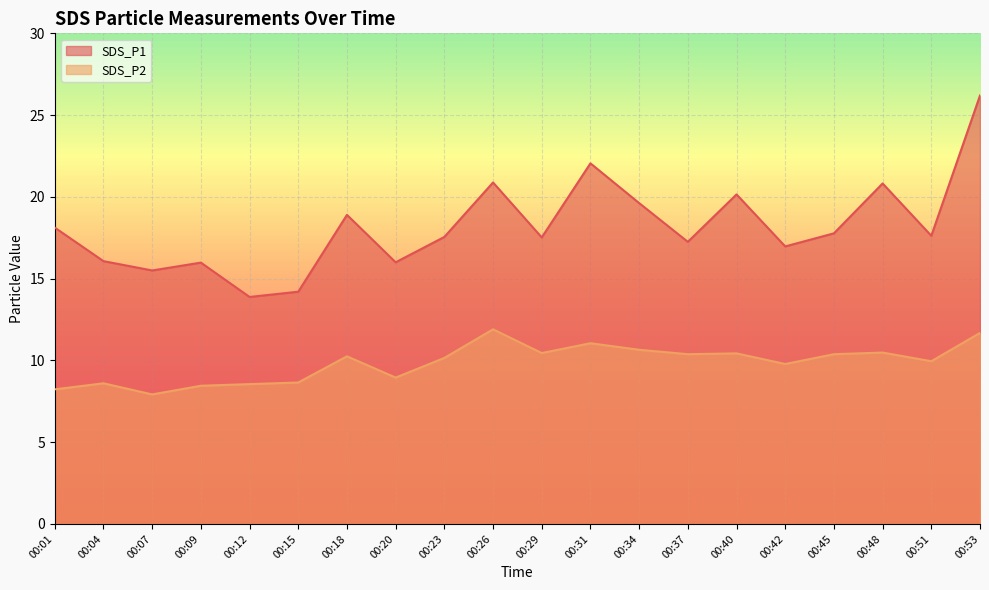

Is it true that SDS_P1 equals 45.1 at 00:53?

False